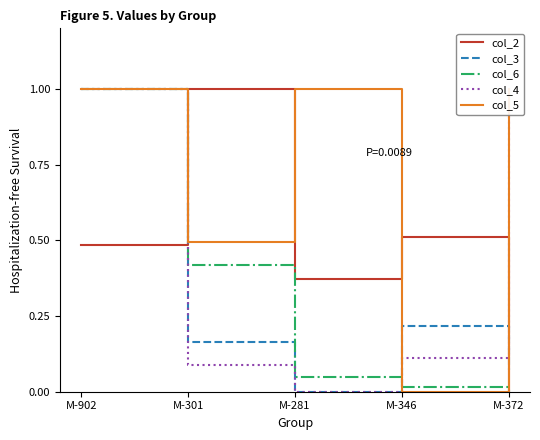

How many lines are shown in the chart?

5